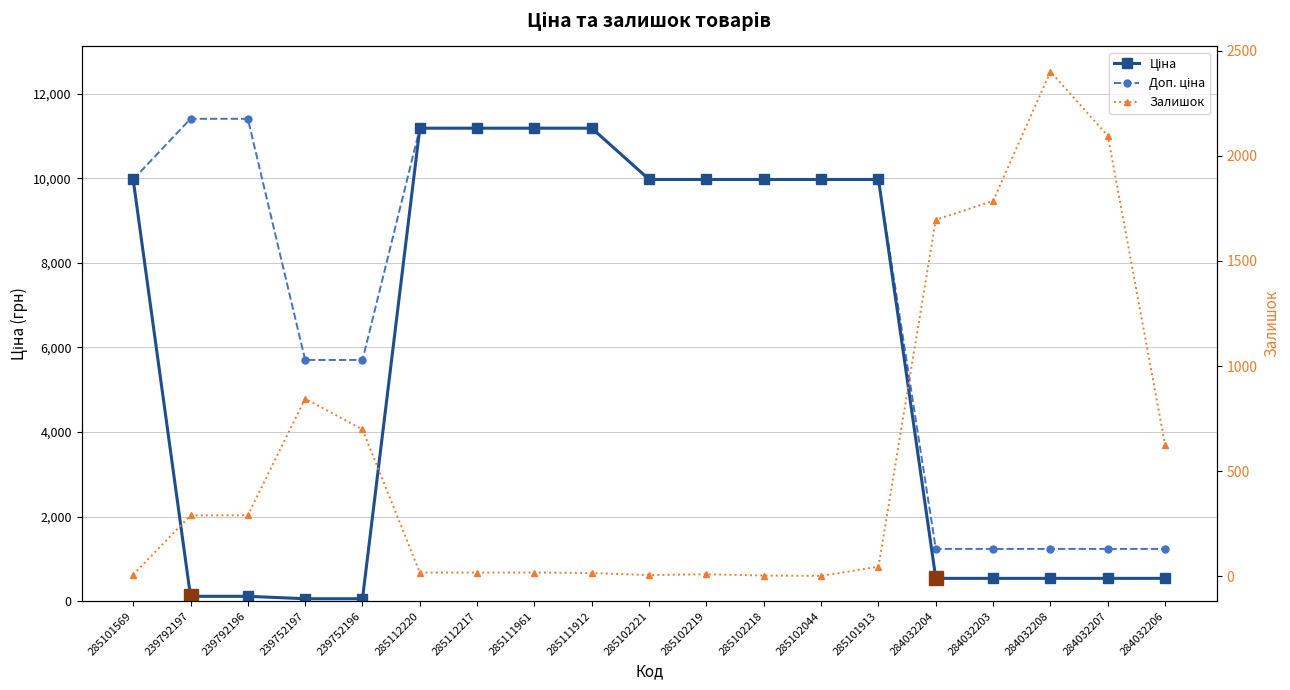

What is the spread (max minus min) of values at 284032203?

1247.0